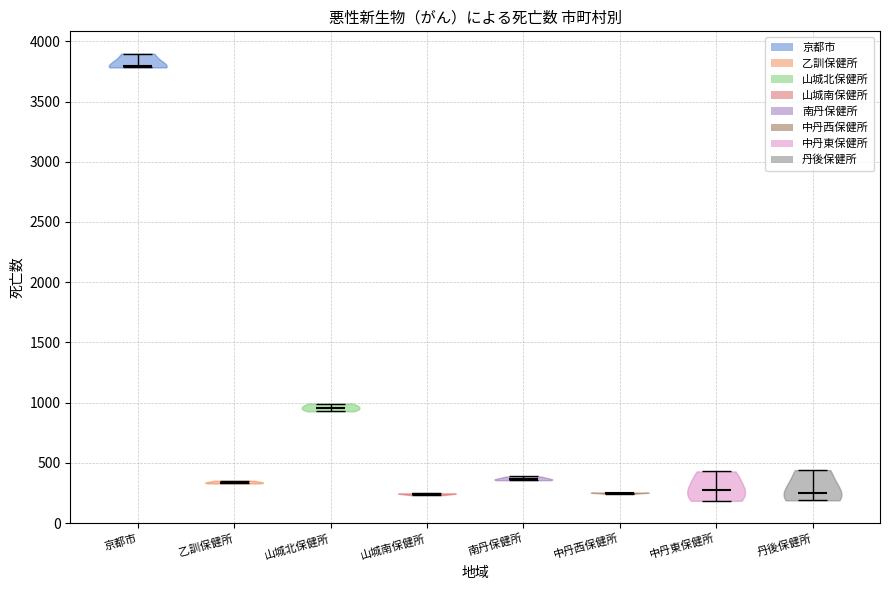

Reading left to right, read every violin against the y-axis: where its median line is, and the lowest and highest points it reaches. The values are not printed on the chart, so give them approximately, as read against the axis.

京都市: median line 3800, lowest point 3800, highest point 3900
乙訓保健所: median line 350, lowest point 350, highest point 350
山城北保健所: median line 950, lowest point 950, highest point 1000
山城南保健所: median line 250, lowest point 250, highest point 250
南丹保健所: median line 350, lowest point 350, highest point 400
中丹西保健所: median line 250, lowest point 250, highest point 250
中丹東保健所: median line 250, lowest point 200, highest point 450
丹後保健所: median line 250, lowest point 200, highest point 450